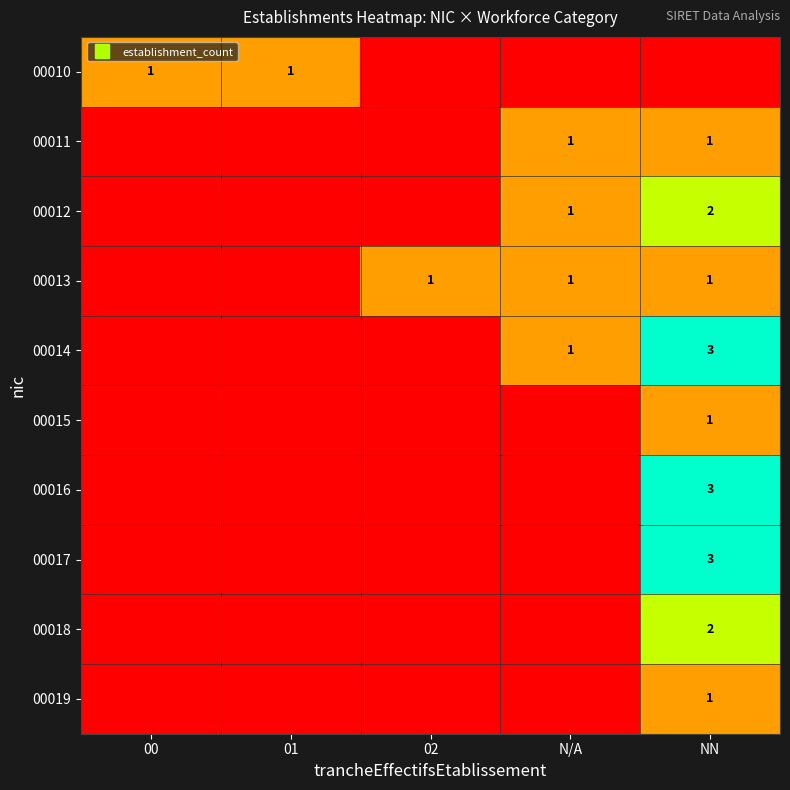

How many 00016 values are between 0 and 1?

4